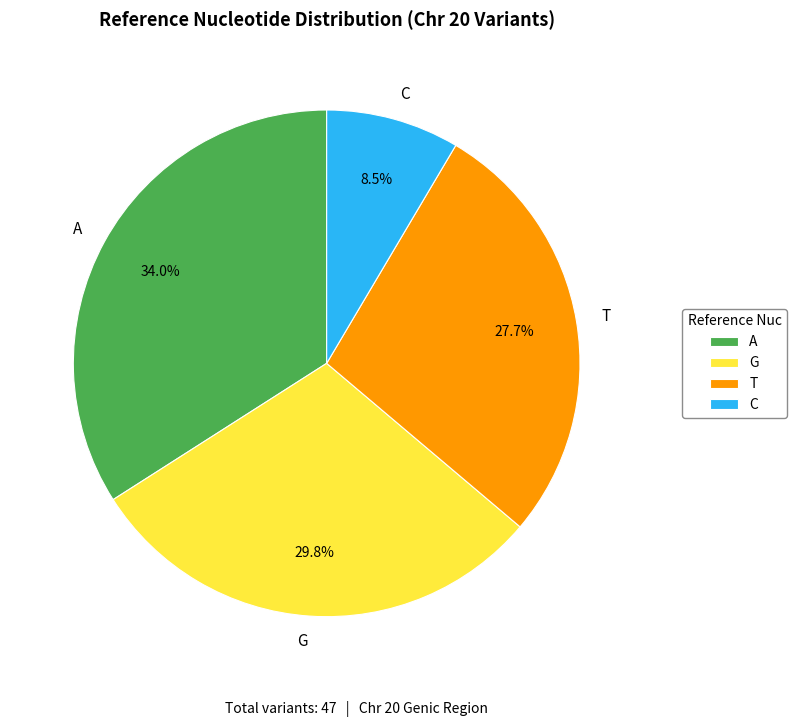

Is there any slice that represents more than half of the pie?

No